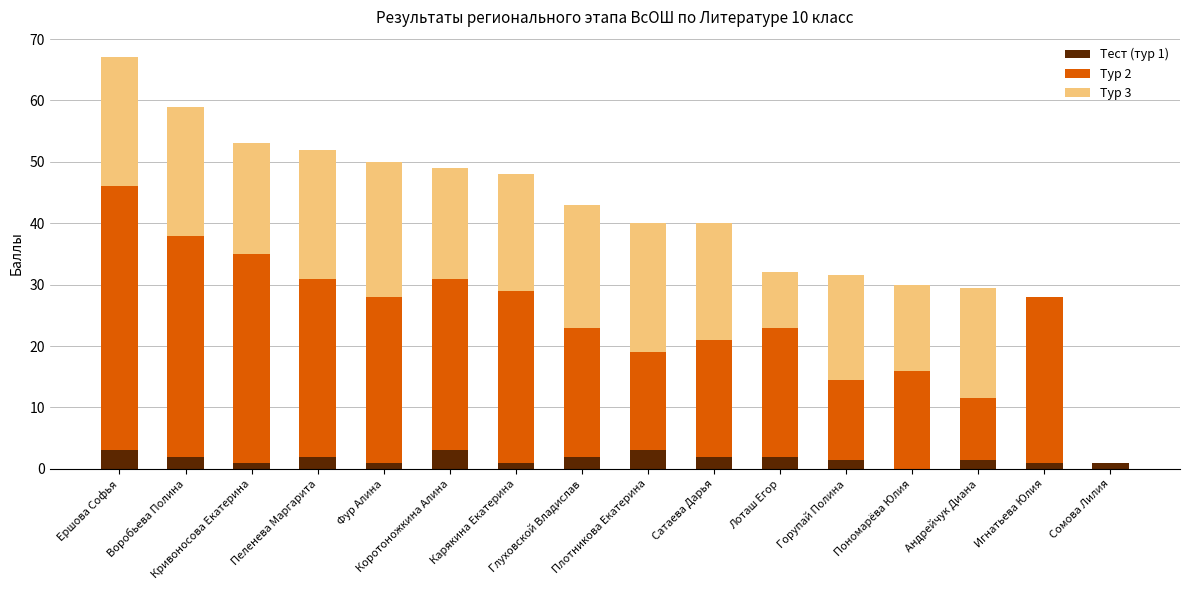

What is the maximum value for Тест (тур 1)?

3.0